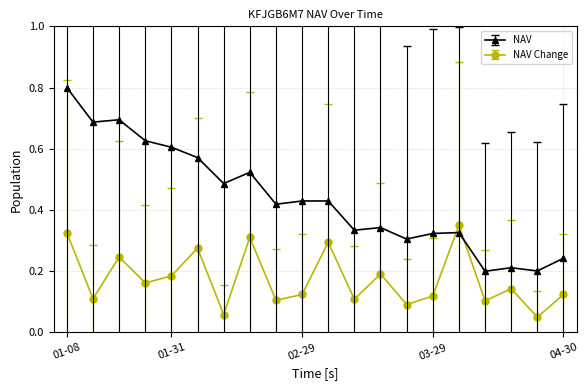

After their last crossing, which series has the higher values: NAV Change or NAV?

NAV